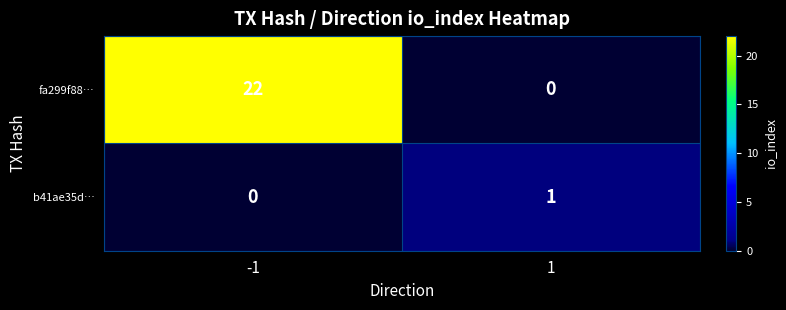

What is the sum of all fa299f88… values?

22